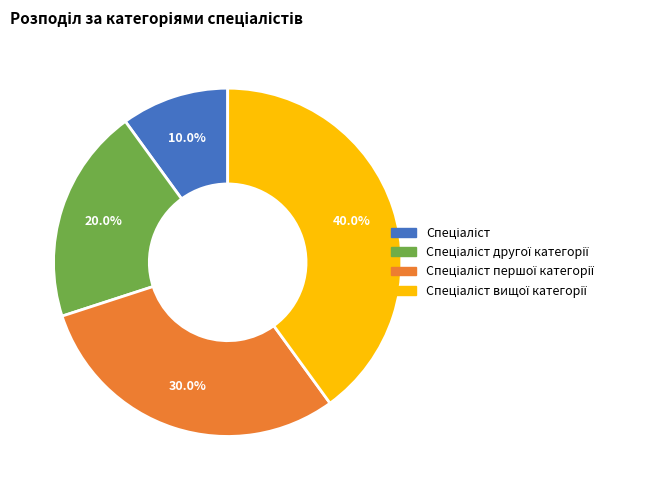

Is there any slice that represents more than half of the pie?

No